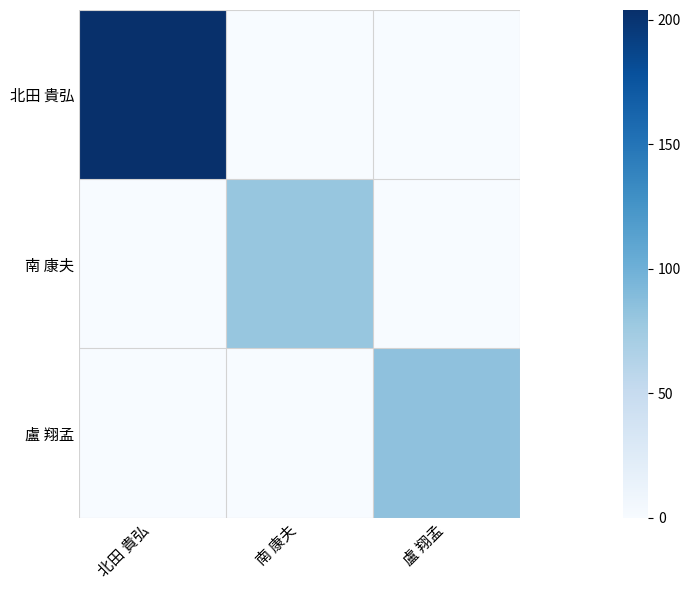

What is the total value across all series at 盧 翔孟?

84